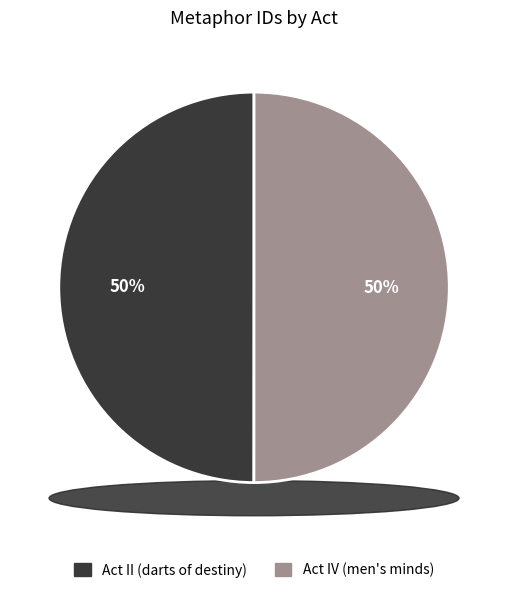

Count the number of slices in the pie.

2